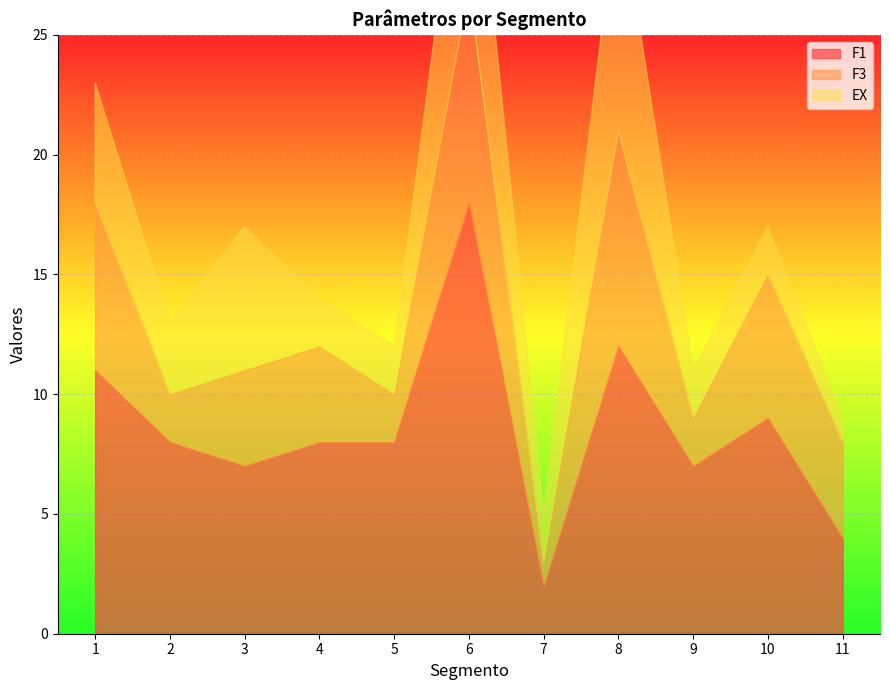

What is the lowest value of the F1 series?

2